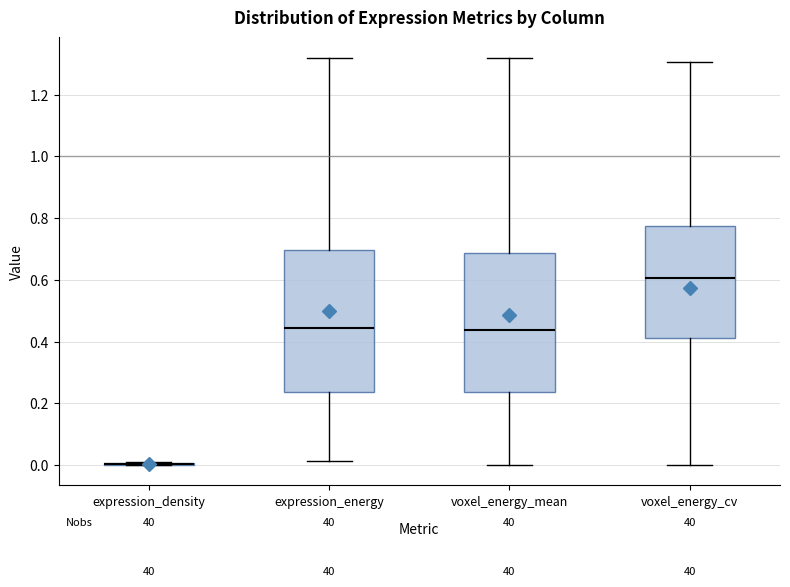

Reading left to right, read every box against the y-axis: the position of its median line, the range the box covers, and the ends of its whiskers. The values are not printed on the chart, so give them approximately, as read against the axis.

expression_density: box collapsed to a line at 0.00, whiskers 0.00 to 0.00
expression_energy: median 0.44, box 0.24 to 0.70, whiskers 0.02 to 1.32
voxel_energy_mean: median 0.44, box 0.24 to 0.68, whiskers 0.00 to 1.32
voxel_energy_cv: median 0.60, box 0.42 to 0.78, whiskers 0.00 to 1.30